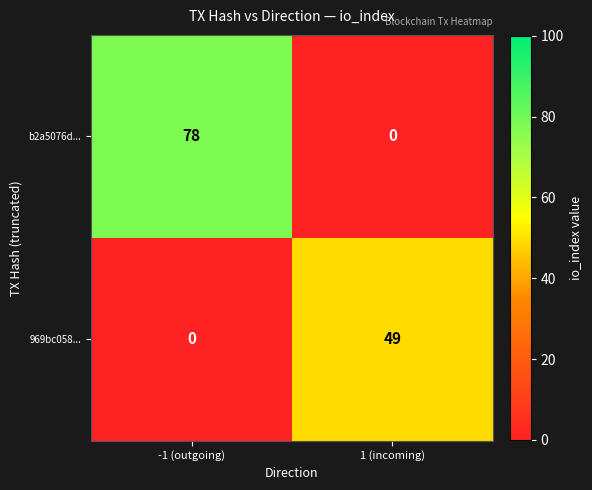

Where is 969bc058... nearest to the value 24?

-1 (outgoing)